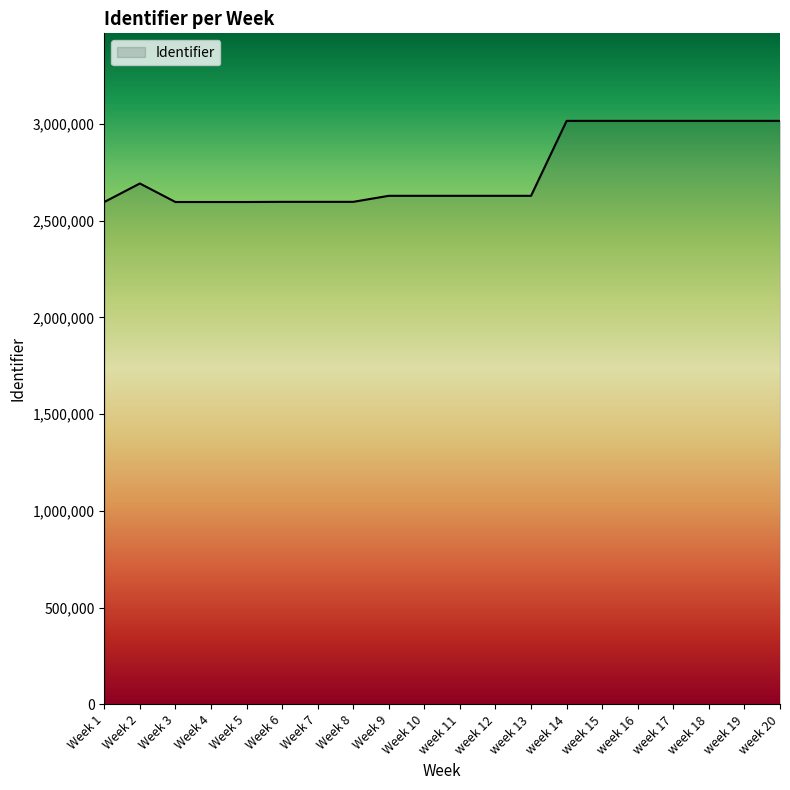

How many lines are shown in the chart?

1